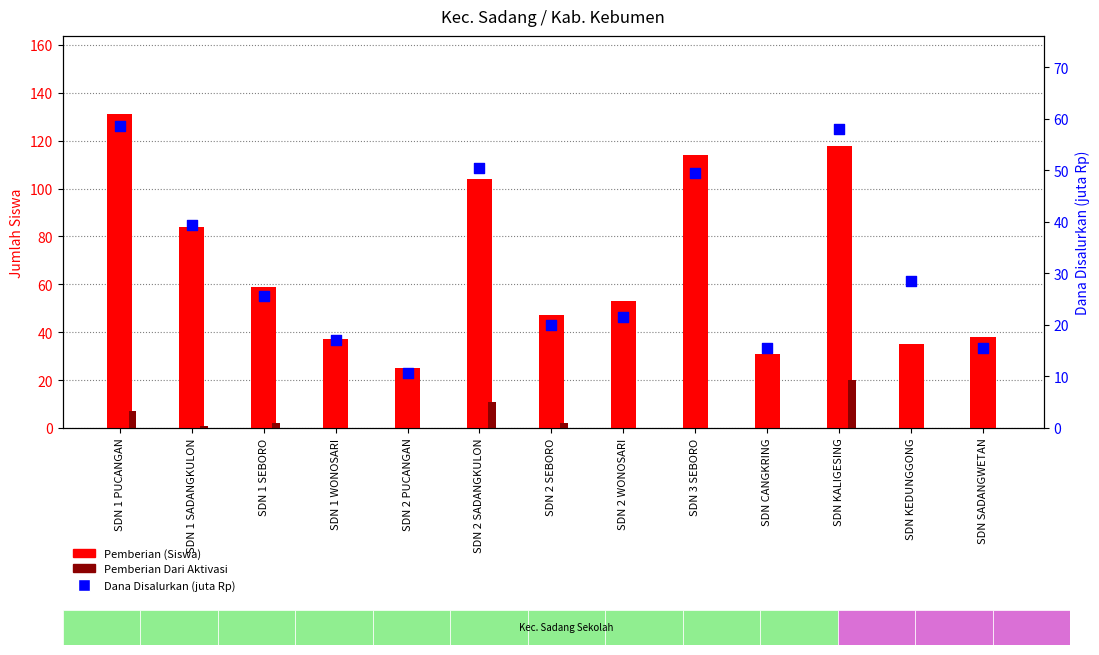

Which series has the widest spread of Y values?

Pemberian (Siswa)